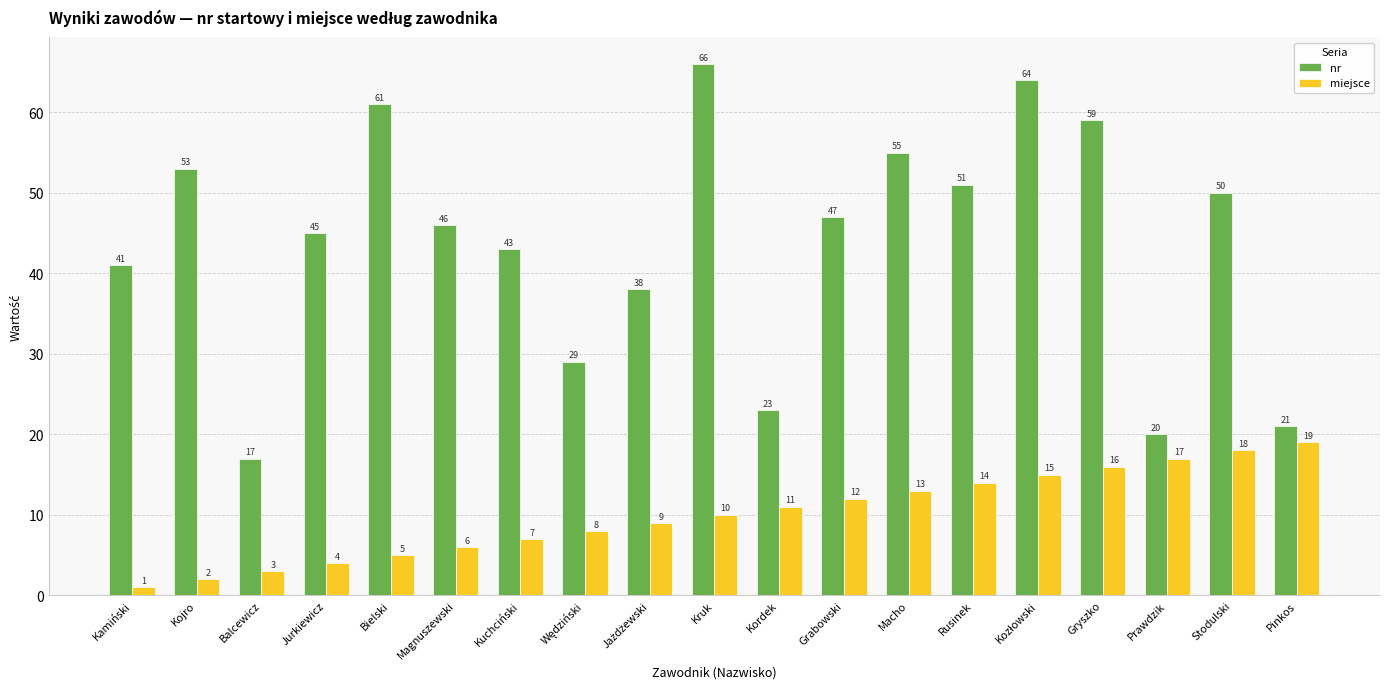

Reading left to right, extract all data points from this chart.

nr: 41	53	17	45	61	46	43	29	38	66	23	47	55	51	64	59	20	50	21
miejsce: 1	2	3	4	5	6	7	8	9	10	11	12	13	14	15	16	17	18	19